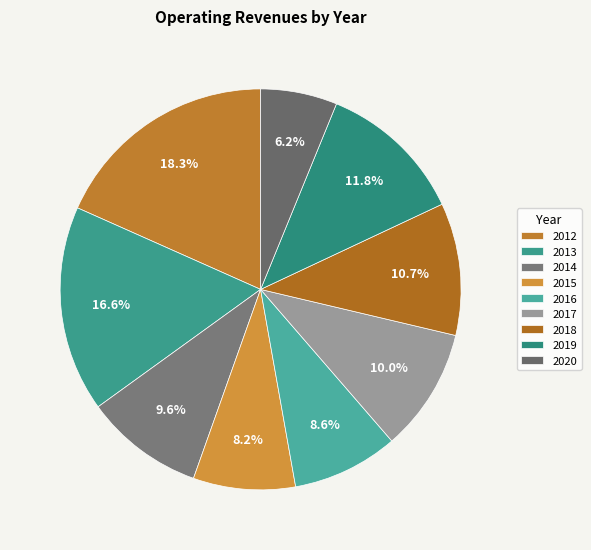

Count the number of slices in the pie.

9